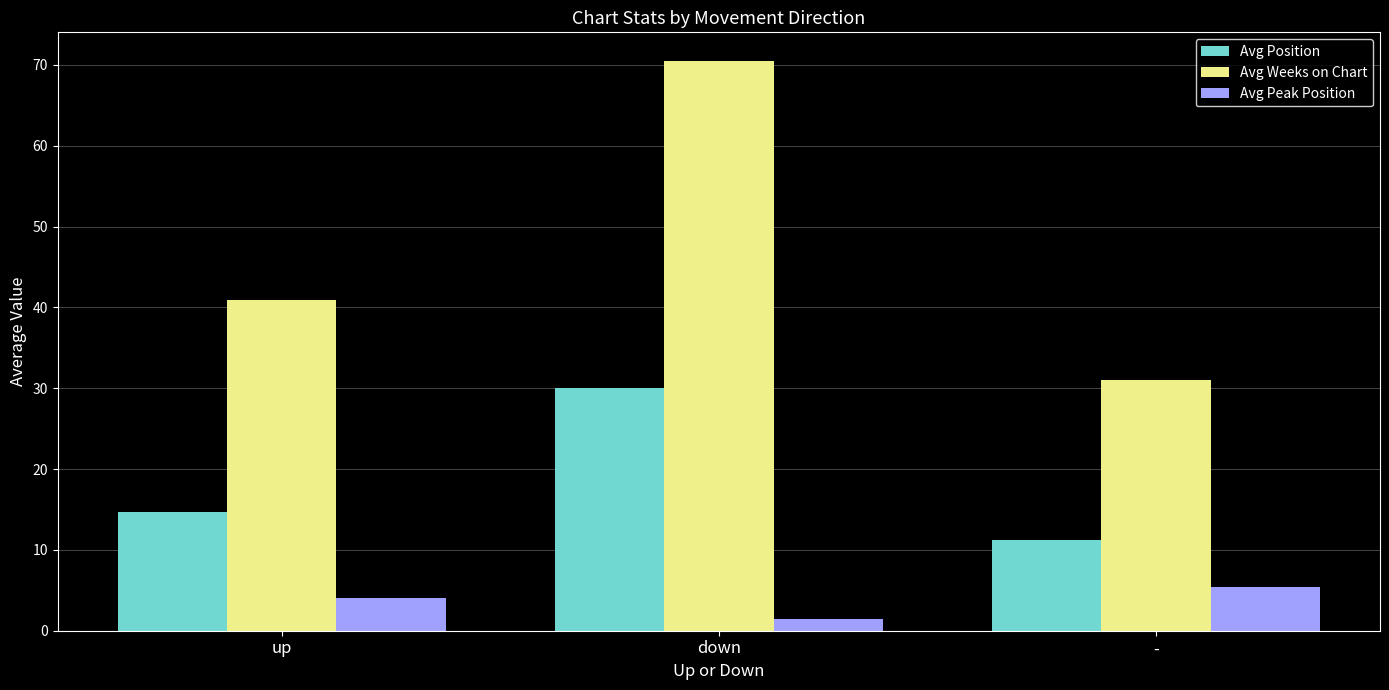

Which label corresponds to the largest value in the chart?

down